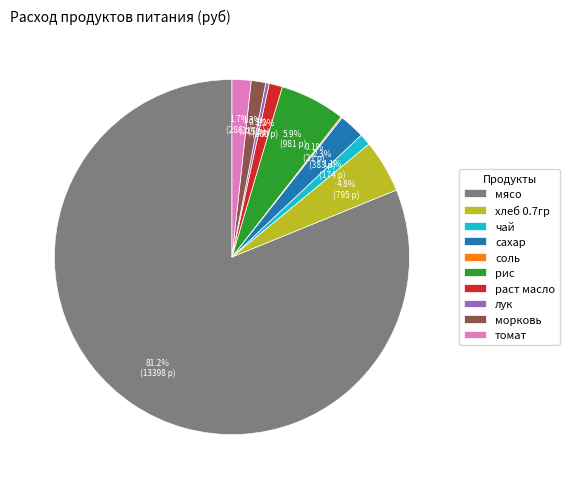

What is the total percentage of лук and сахар?

2.6%